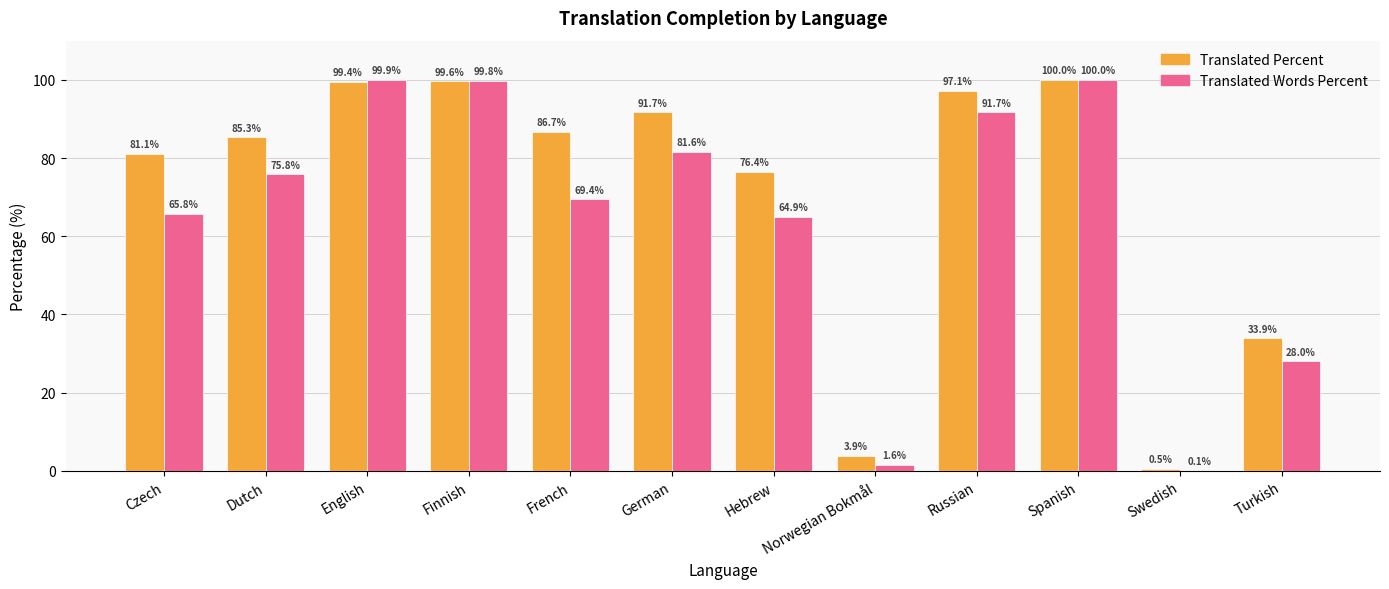

At which category is the sum across all series the highest?

Spanish